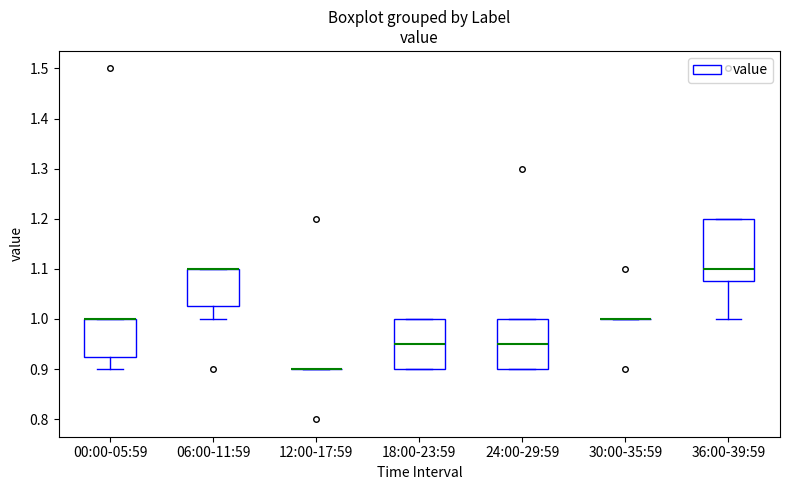

Which box is the tallest, from its lower edge to its upper edge?

36:00-39:59